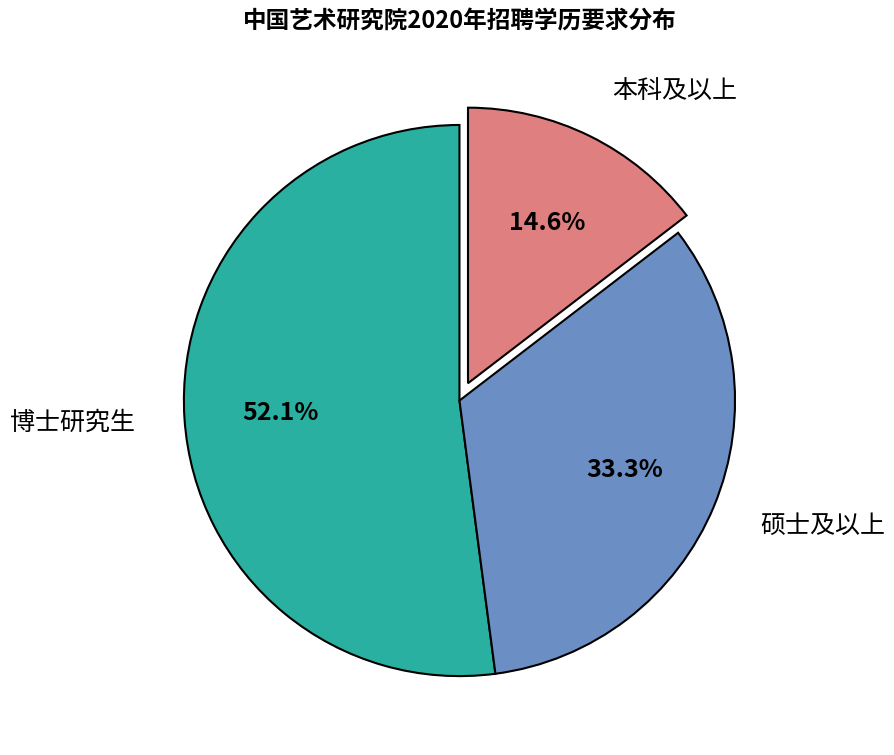

Count the number of slices in the pie.

3